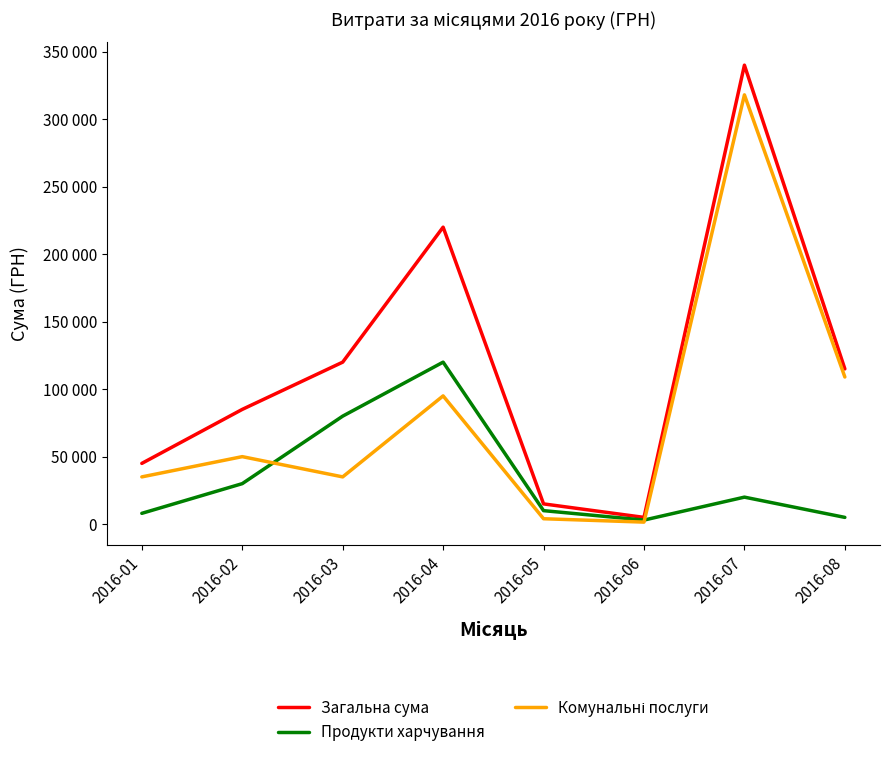

The value of Продукти харчування at 2016-07 is 20000. True or false?

True